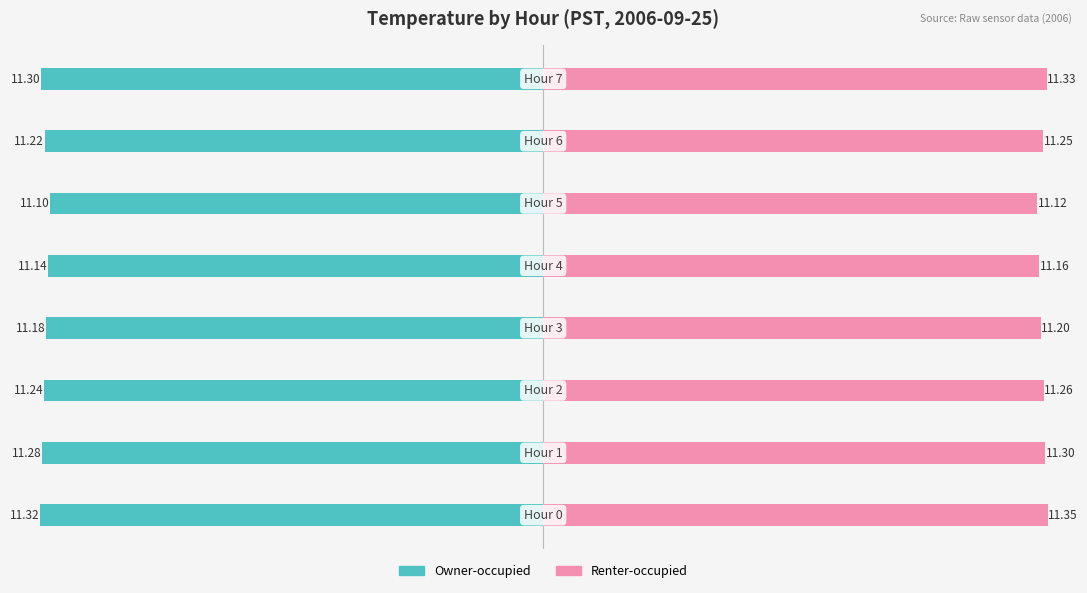

Rank the series at 5 from lowest to highest value.

Owner-occupied, Renter-occupied